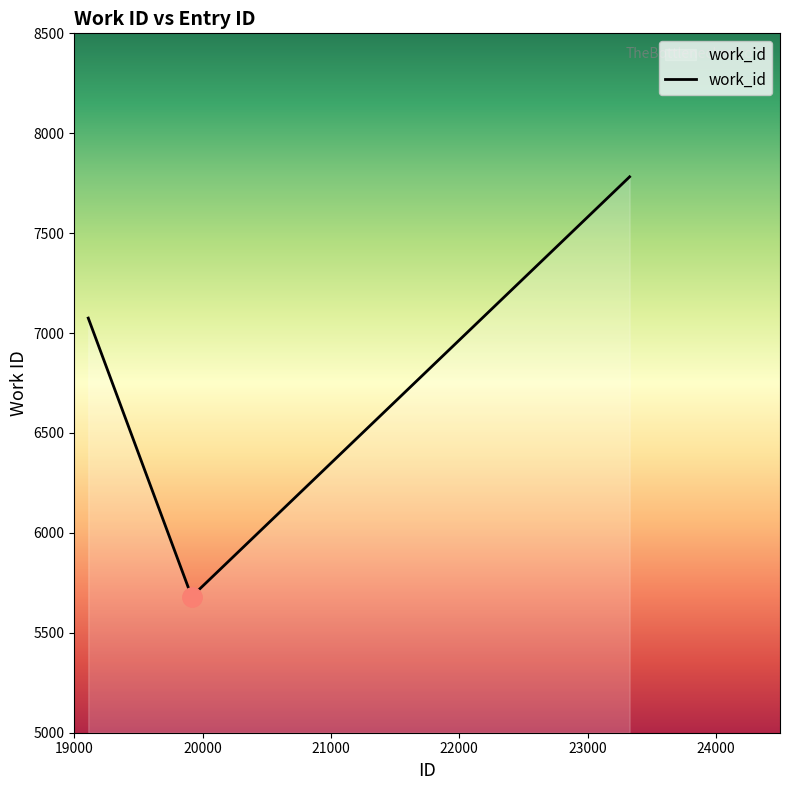

What is the difference between the maximum and minimum values?

2101